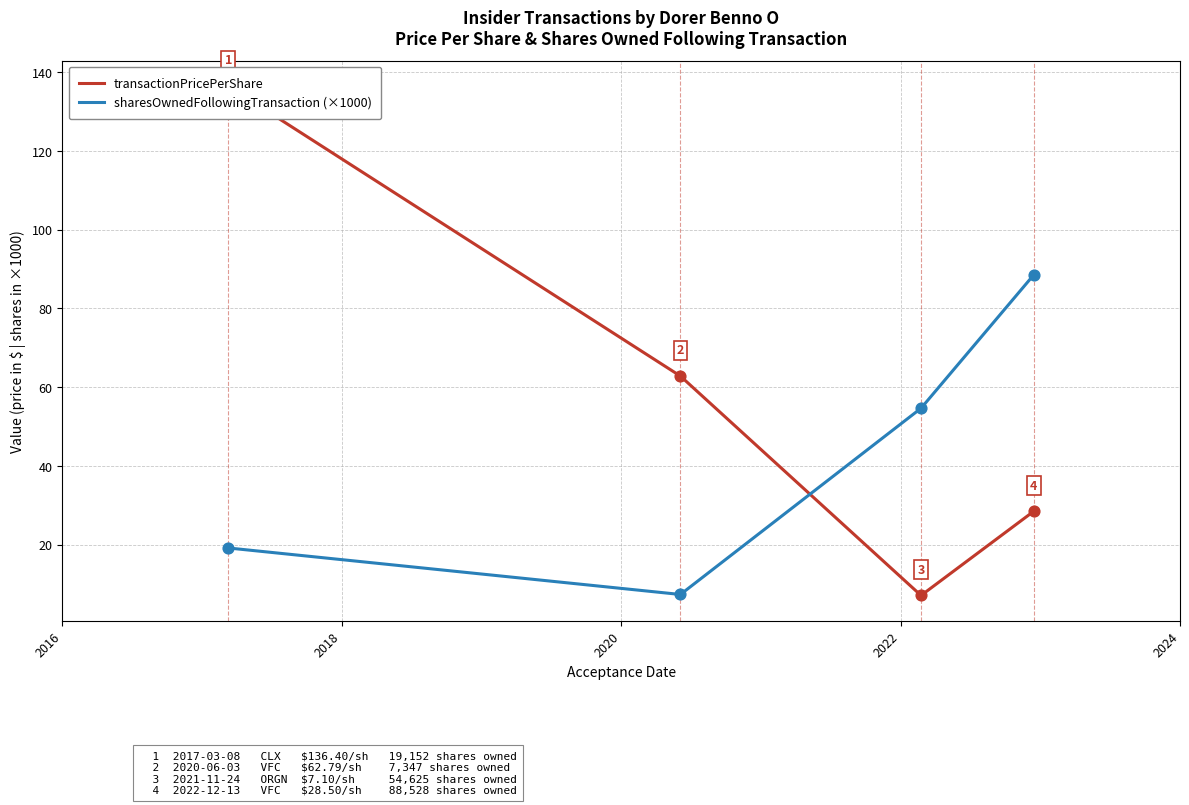

What are all the series names shown in the legend?

transactionPricePerShare, sharesOwnedFollowingTransaction (×1000)